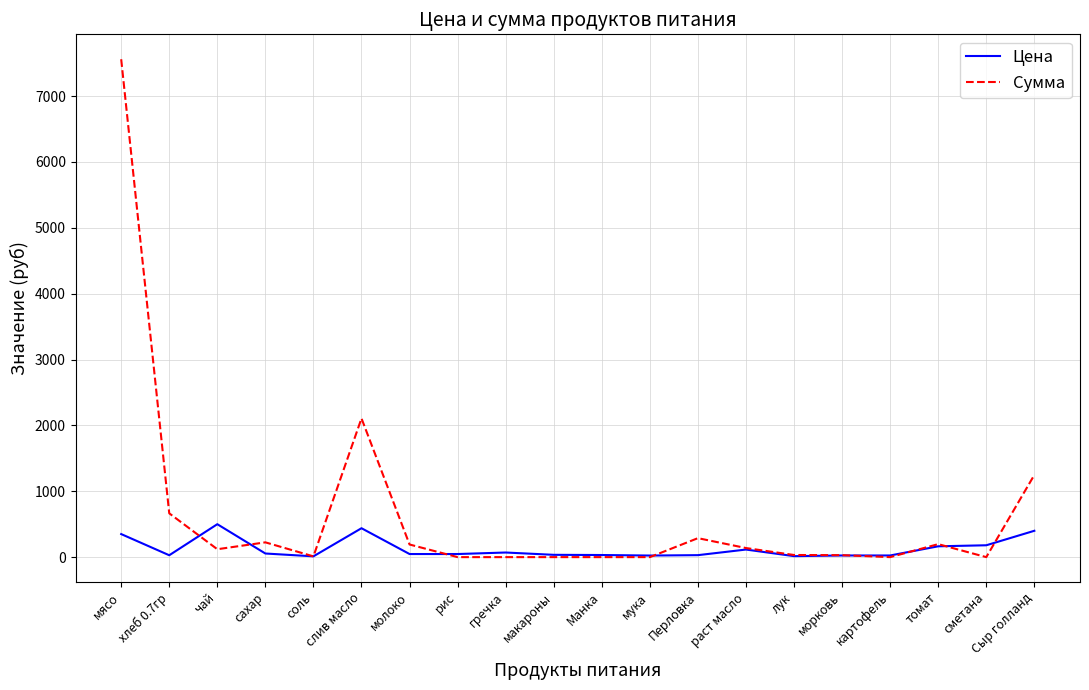

The Цена series shows 723.4 at слив масло. True or false?

False